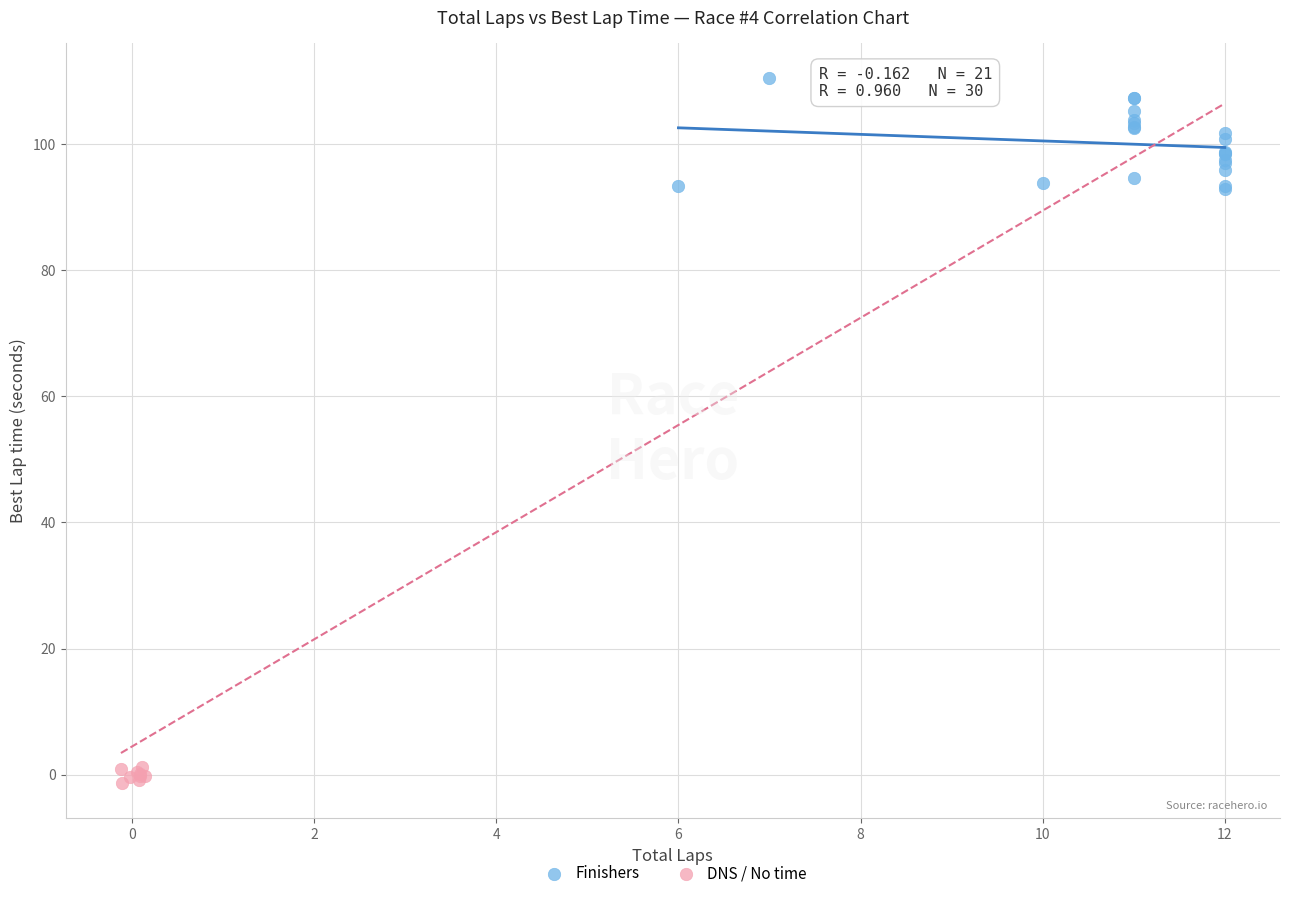

Which series has the widest spread of Y values?

Finishers